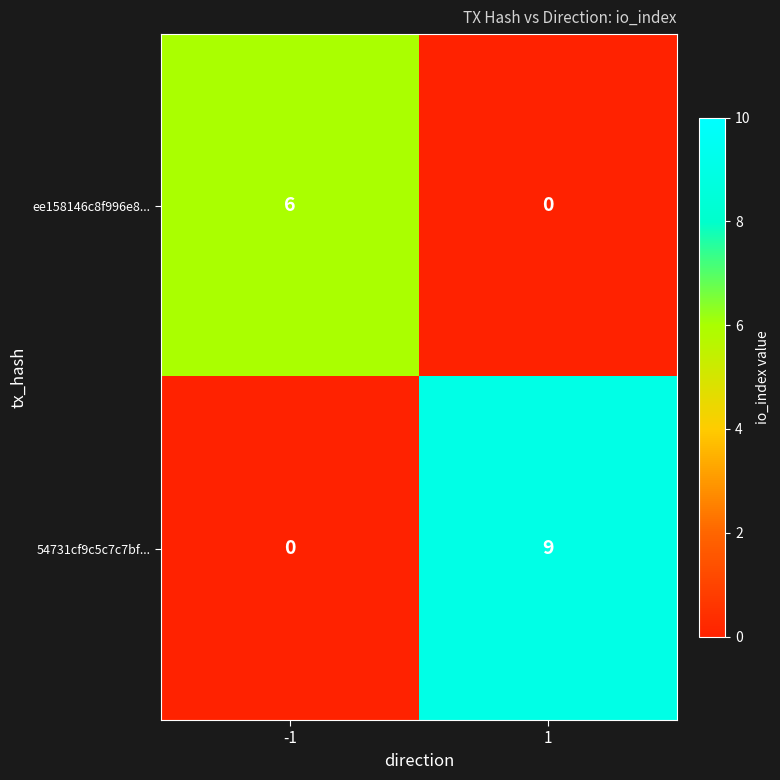

Rank the series by their average value, from highest to lowest.

54731cf9c5c7c7bf..., ee158146c8f996e8...